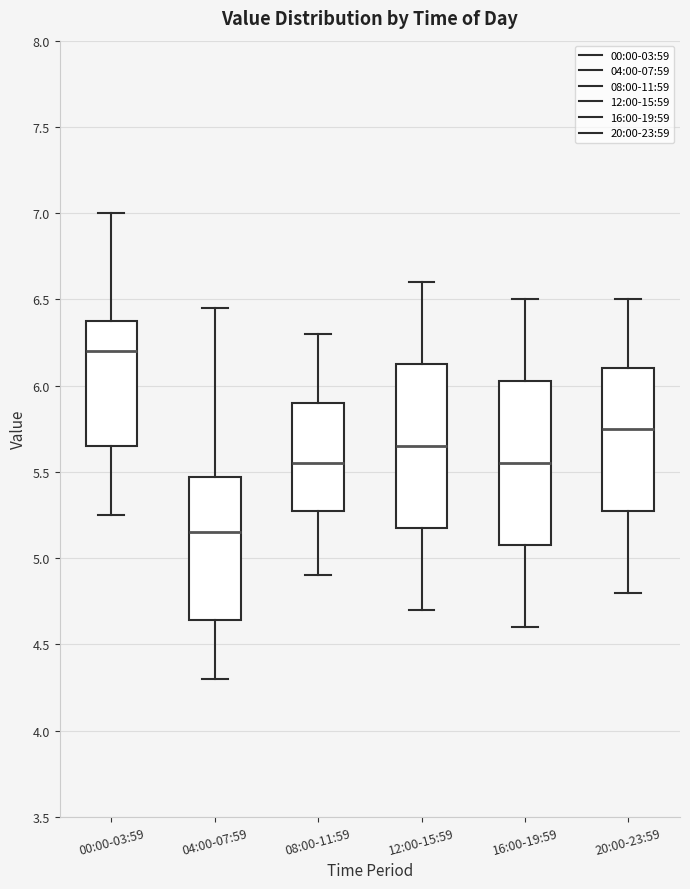

Where does the upper whisker of the box for 04:00-07:59 end on the y-axis? The values are not printed on the chart, so give them approximately, as read against the axis.

6.45